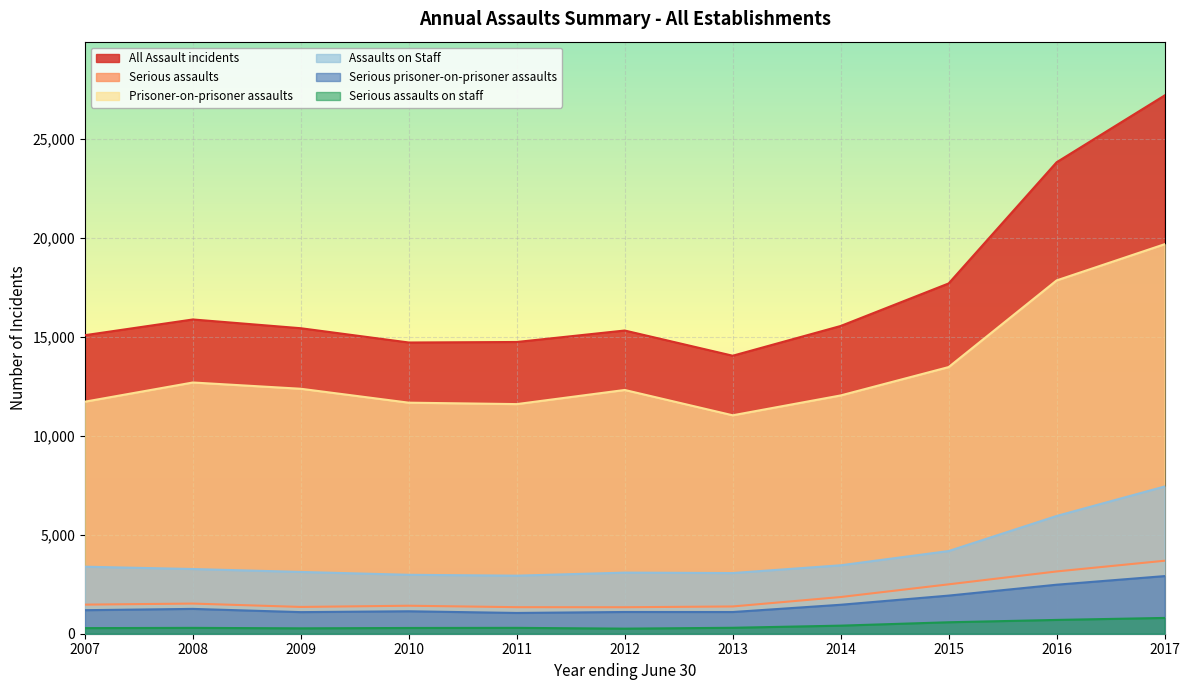

What is the sum of the Assaults on Staff values at 2013 and 2014?

6523